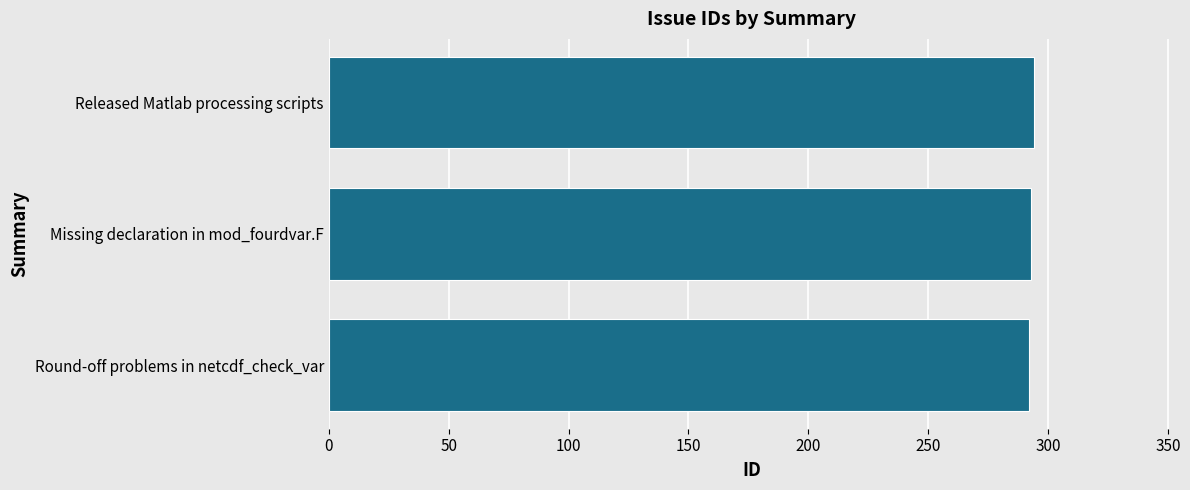

What is the average value?

293